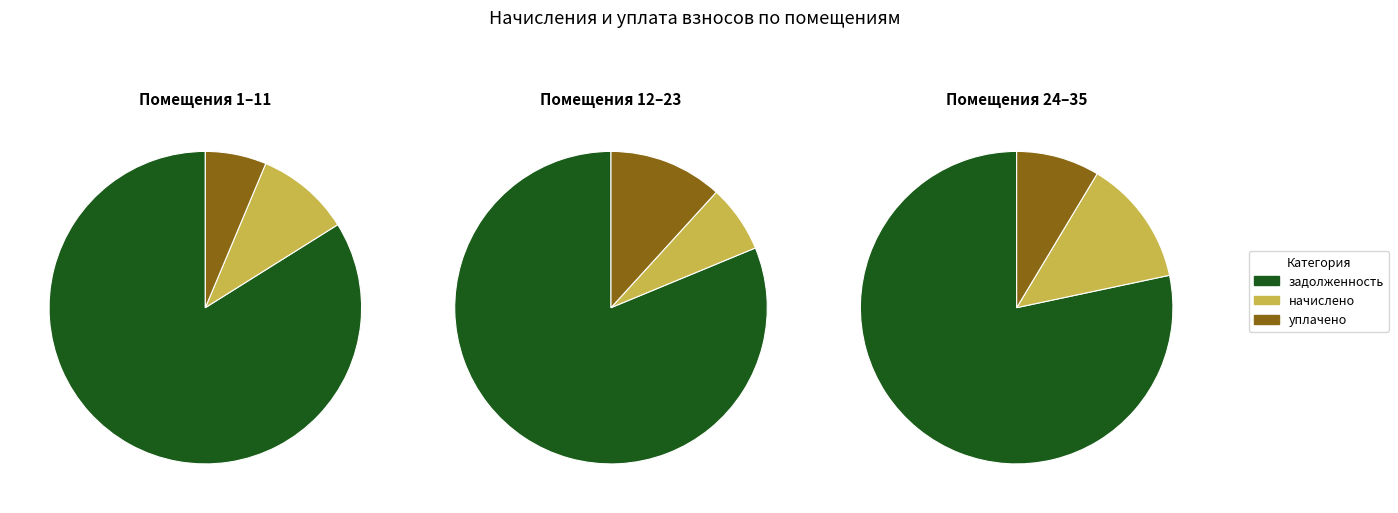

The 34 slice represents 1% of the pie. True or false?

False